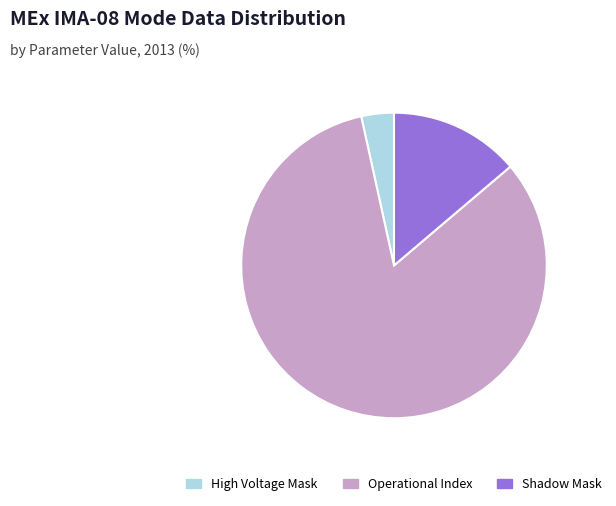

Count the number of slices in the pie.

3